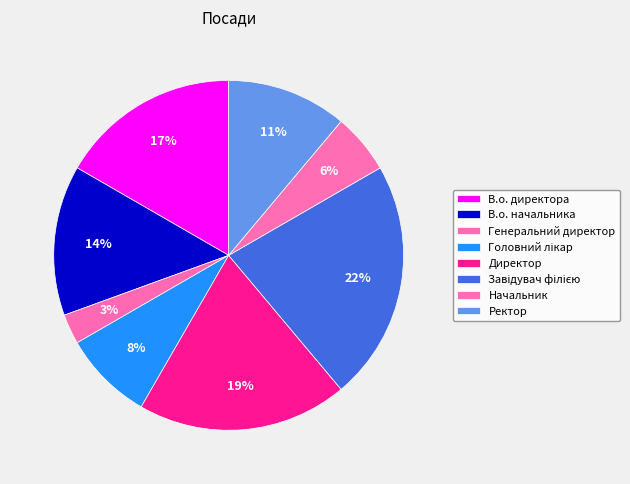

To the nearest percent, what percentage of the pie is В.о. начальника?

14%